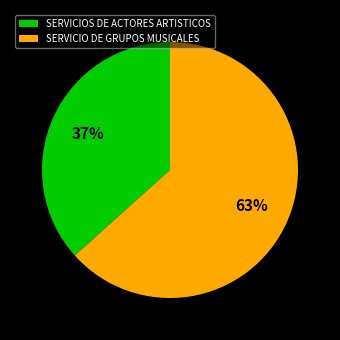

Is it true that SERVICIO DE GRUPOS MUSICALES is 63% of the pie?

True